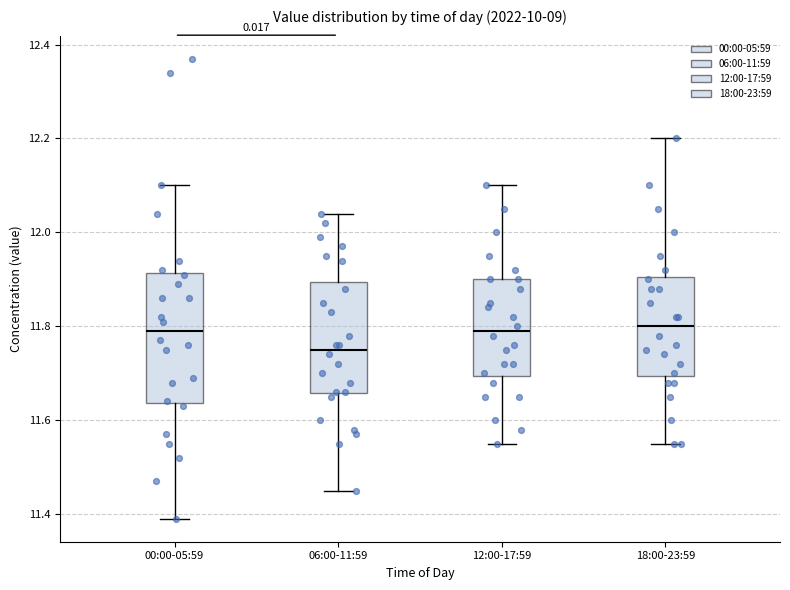

Reading left to right, read every box against the y-axis: the position of its median line, the range the box covers, and the ends of its whiskers. The values are not printed on the chart, so give them approximately, as read against the axis.

00:00-05:59: median 11.80, box 11.64 to 11.92, whiskers 11.40 to 12.10
06:00-11:59: median 11.76, box 11.66 to 11.90, whiskers 11.46 to 12.04
12:00-17:59: median 11.80, box 11.70 to 11.90, whiskers 11.56 to 12.10
18:00-23:59: median 11.80, box 11.70 to 11.90, whiskers 11.56 to 12.20